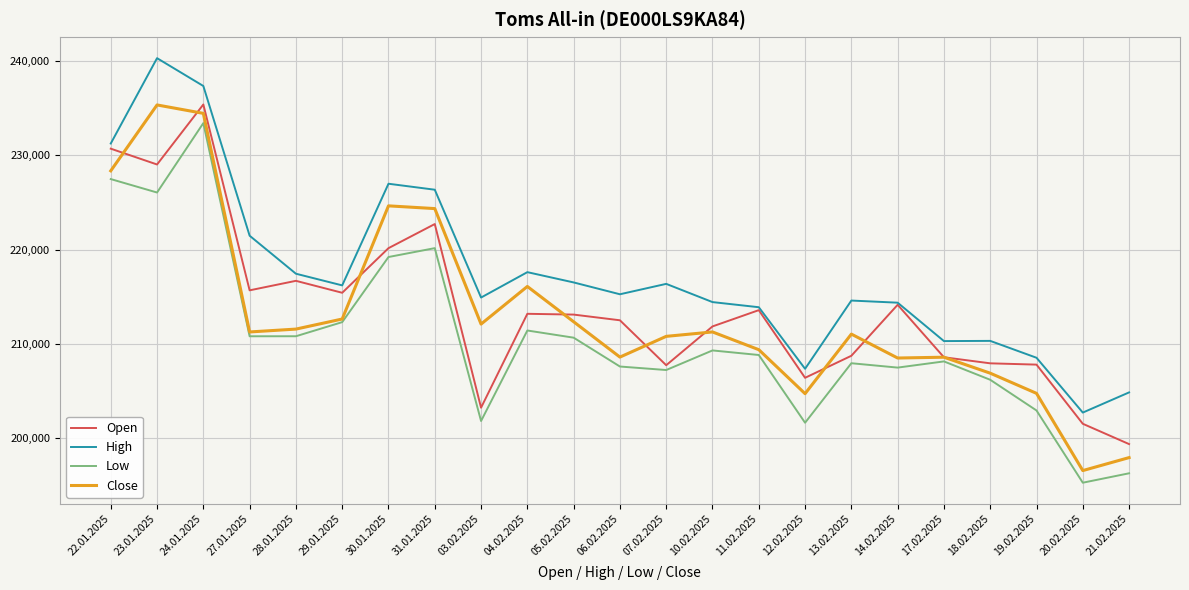

Where is Low nearest to the value 214352?

29.01.2025